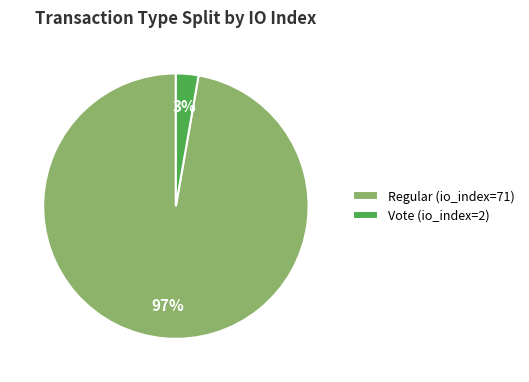

To the nearest percent, what is the combined percentage of Vote (io_index=2) and Regular (io_index=71)?

100%